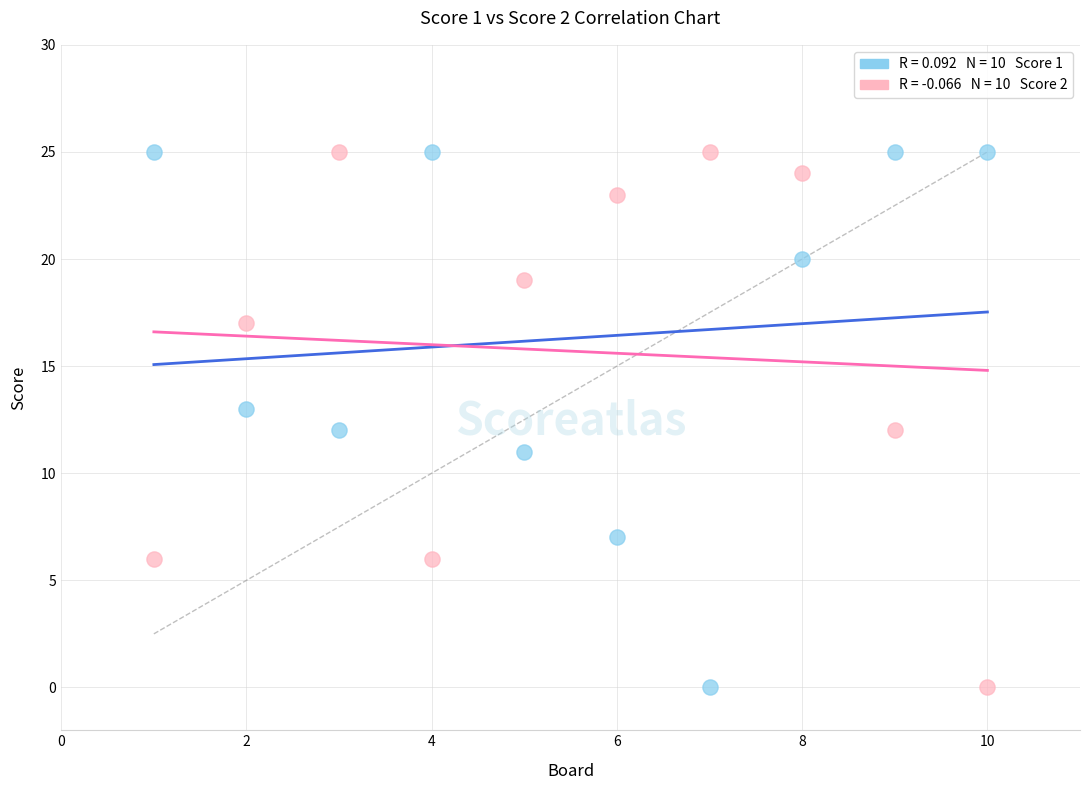

Across all data points, what is the range of Y values (max minus min)?

25